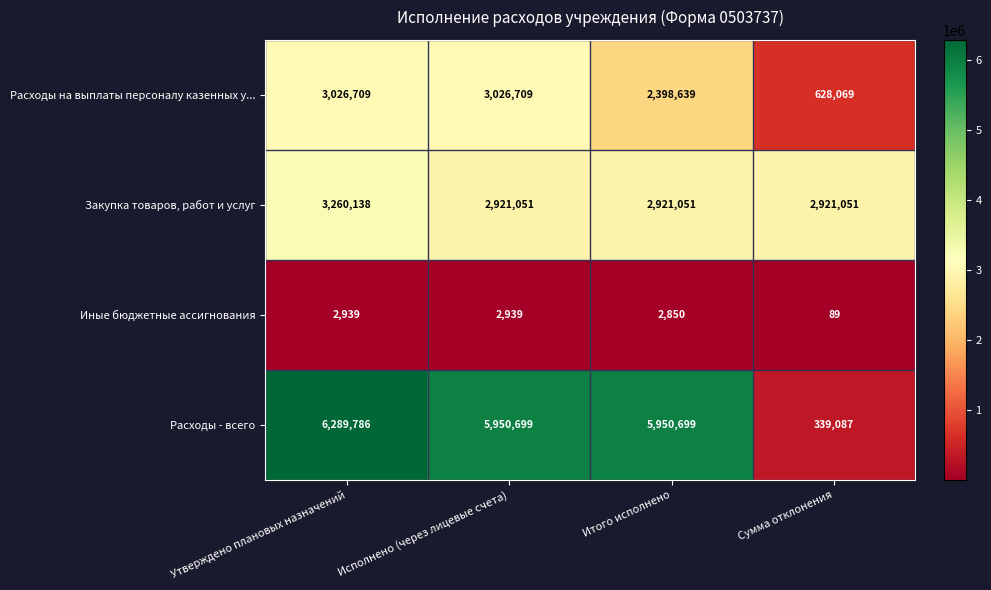

Between Утверждено плановых назначений and Сумма отклонения, which series saw the biggest shift?

Расходы - всего